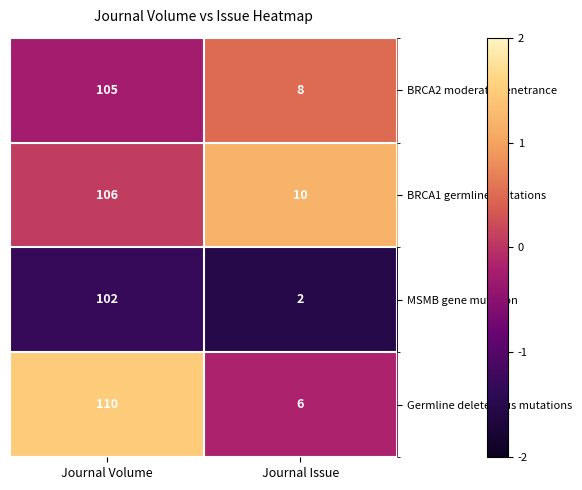

Is the value of Germline deleterious mutations at Journal Issue greater than the value of BRCA1 germline mutations at Journal Issue?

No